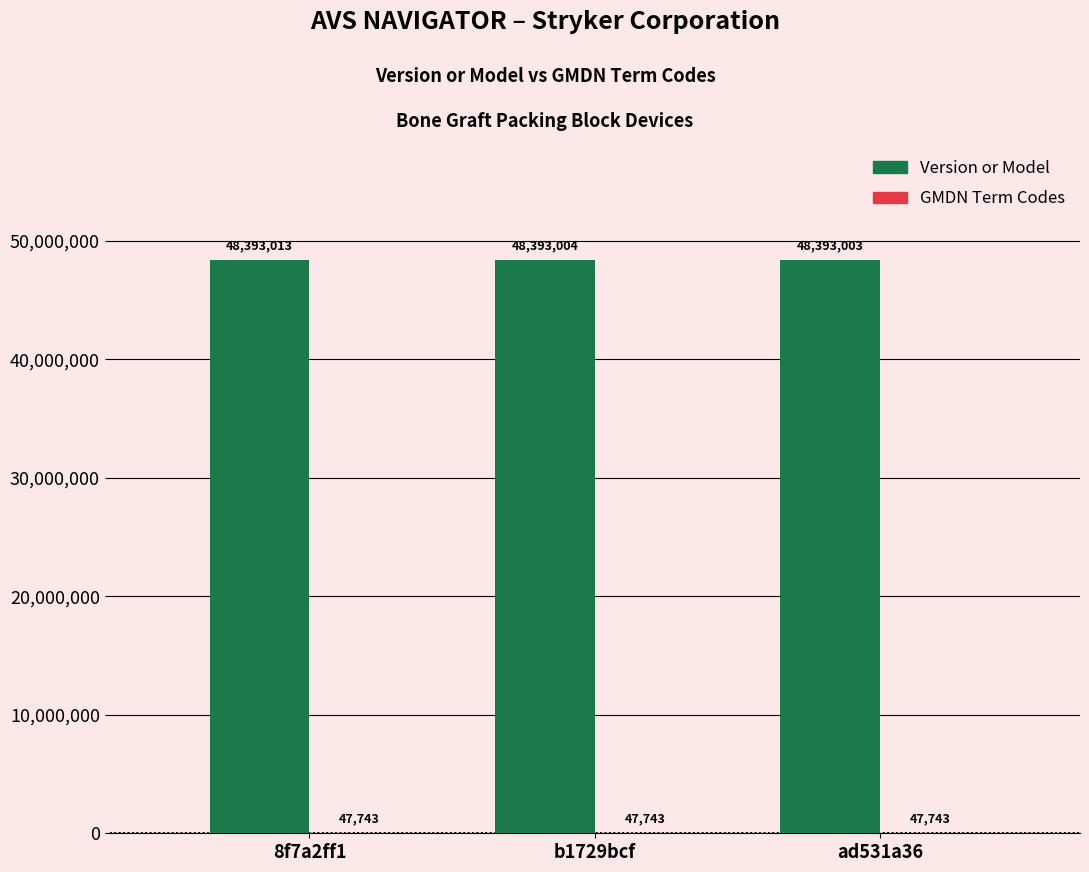

Between 8f7a2ff1 and b1729bcf, which series saw the biggest shift?

Version or Model